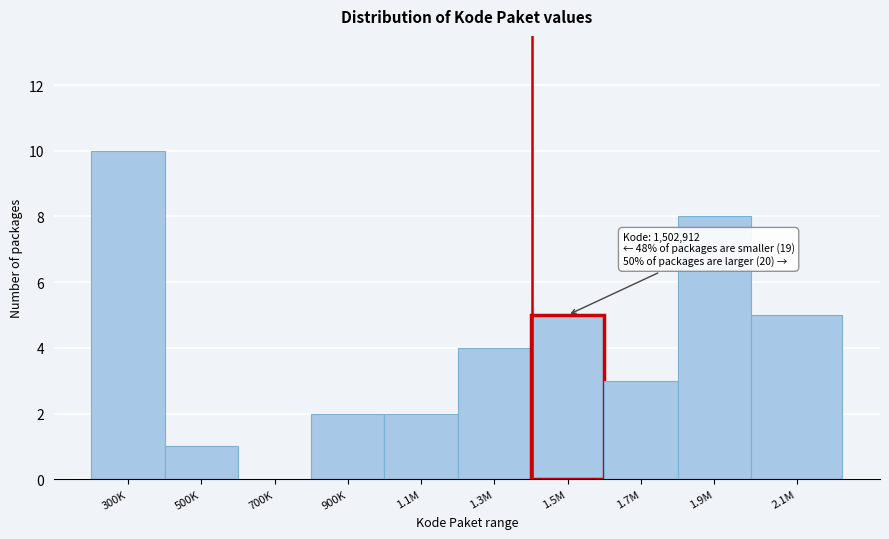

Reading left to right, list all the values displayed in this chart.

300K=10	500K=1	700K=0	900K=2	1.1M=2	1.3M=4	1.5M=5	1.7M=3	1.9M=8	2.1M=5